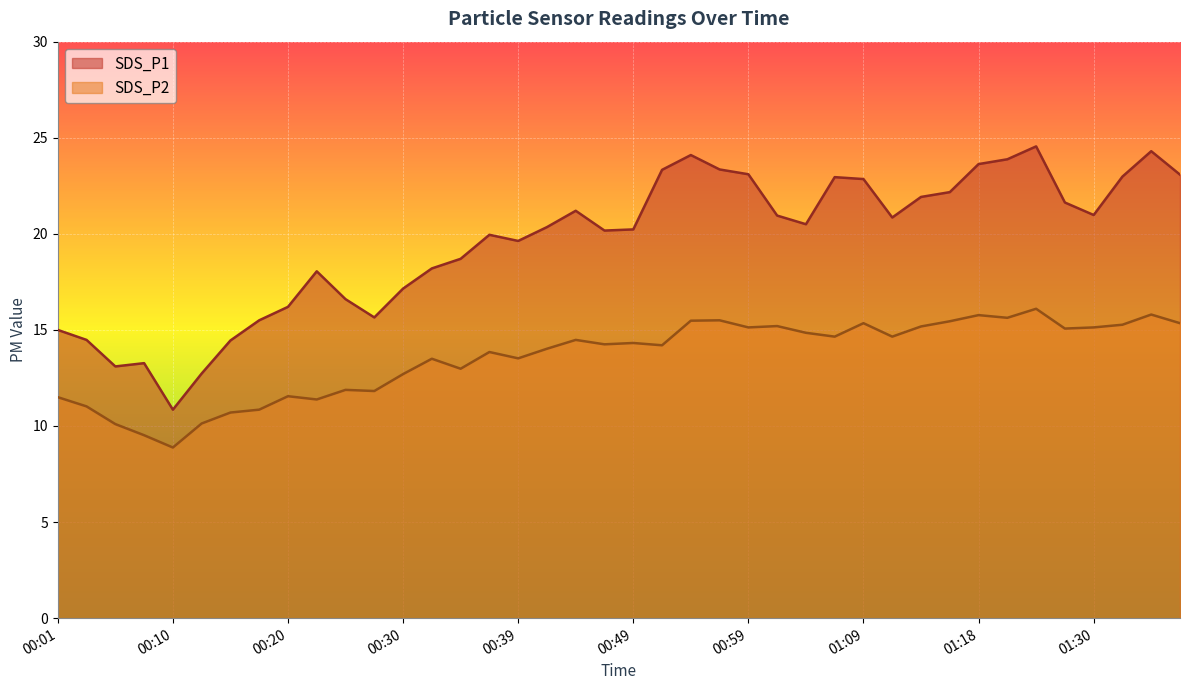

The value of SDS_P2 at 00:10 is 4.7. True or false?

False